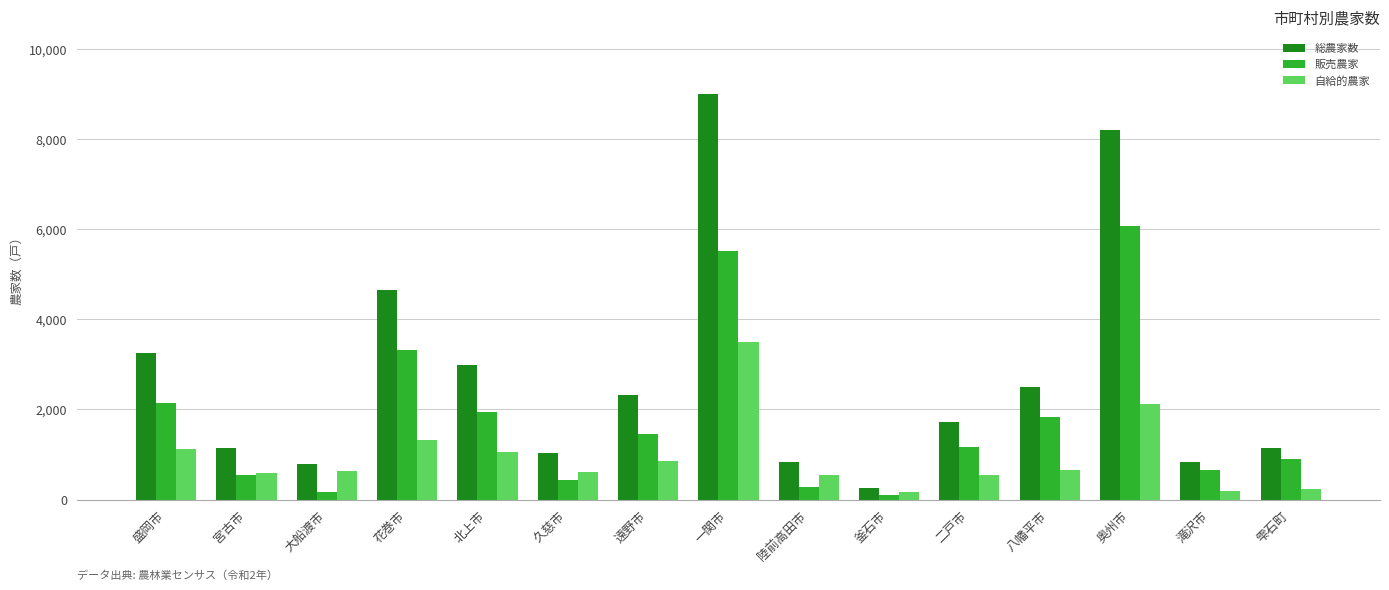

List the series in order of their peak value, lowest first.

自給的農家, 販売農家, 総農家数